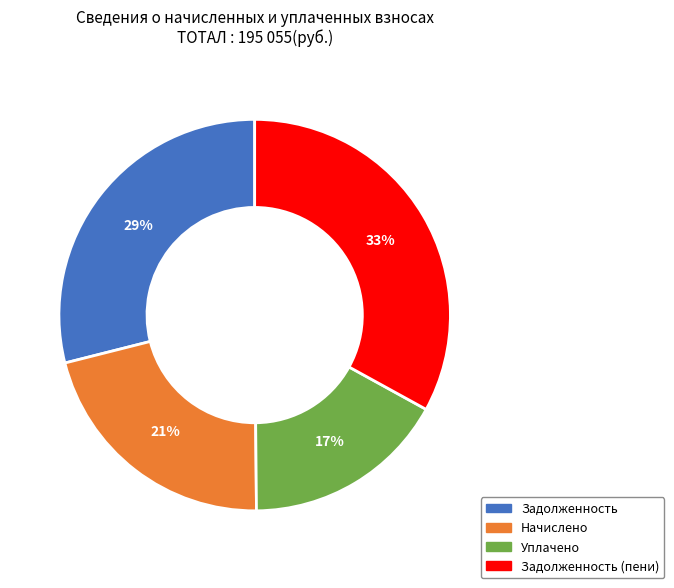

To the nearest percent, what is the difference between the largest and smallest slice percentages?

16%